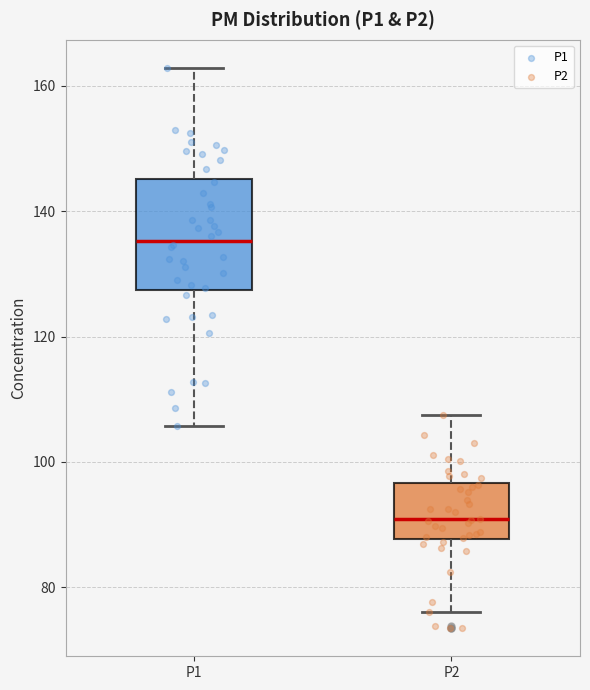

Reading left to right, read every box against the y-axis: the position of its median line, the range the box covers, and the ends of its whiskers. The values are not printed on the chart, so give them approximately, as read against the axis.

P1: median 136, box 128 to 146, whiskers 106 to 162
P2: median 90, box 88 to 96, whiskers 76 to 108